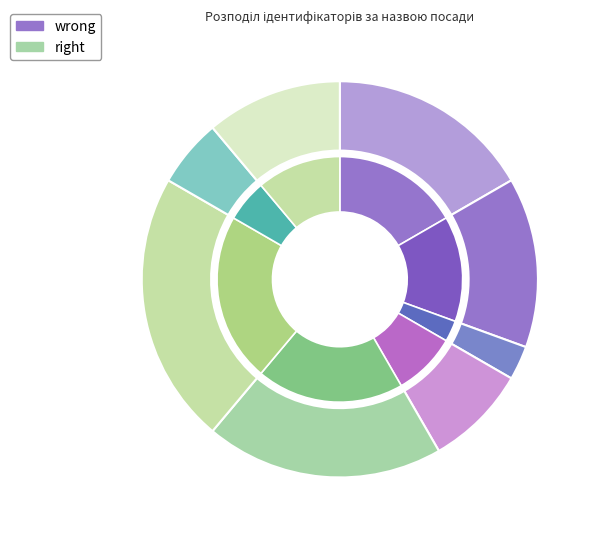

Does Директор account for over 50% of the chart?

No